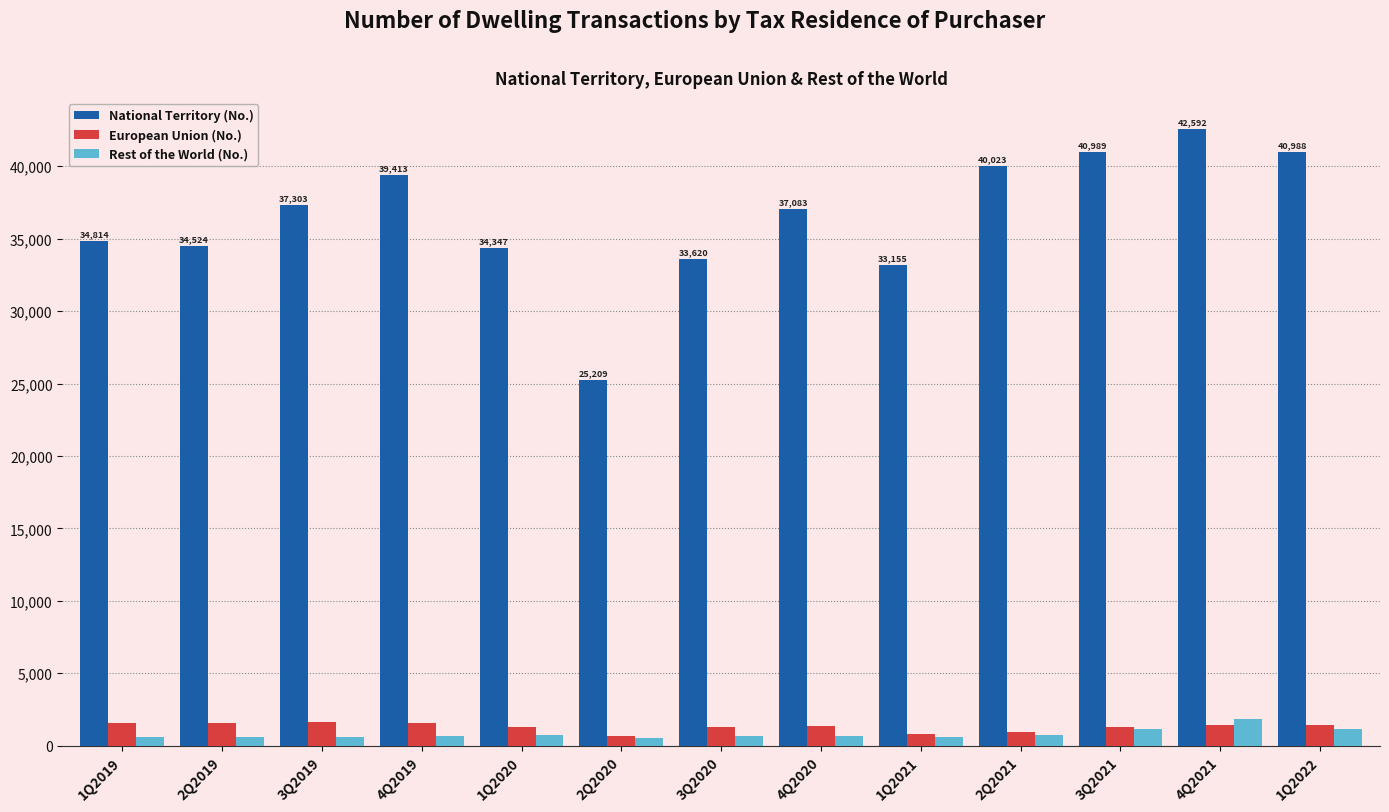

How many data points in National Territory (No.) are less than 37083?

6